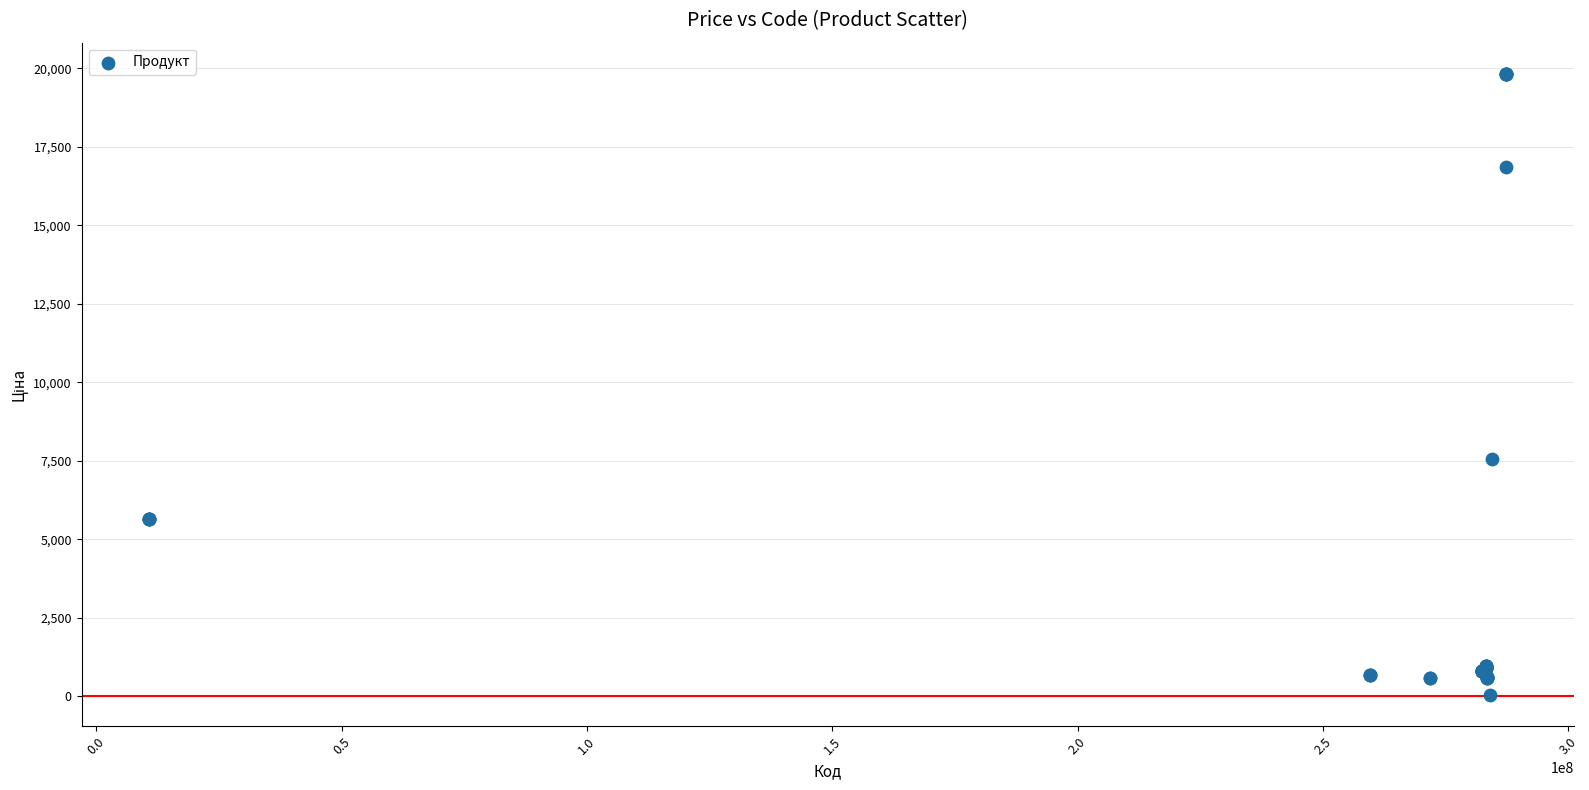

What Y value in the scatter plot is closest to 9931?

7545.9